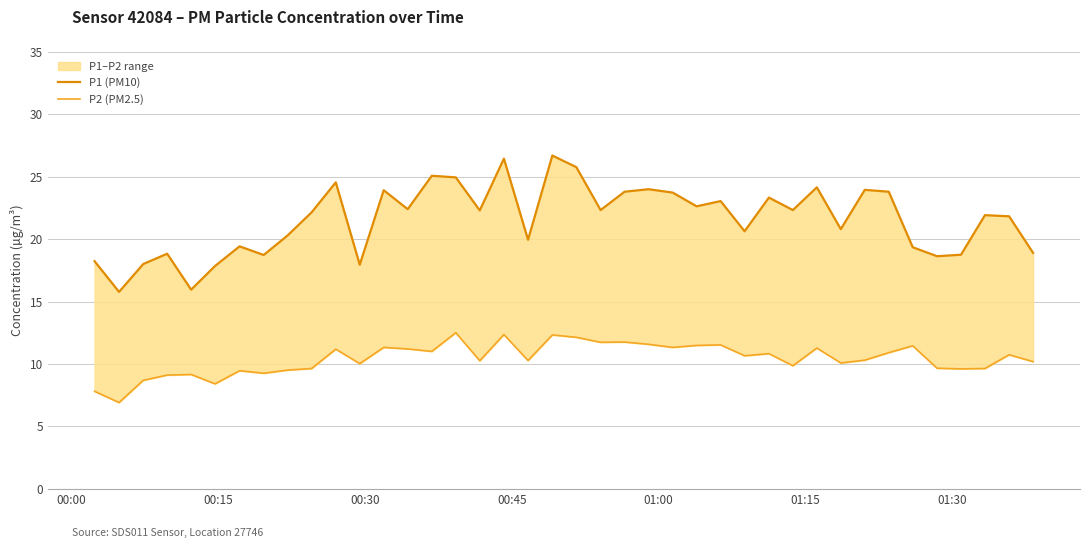

Does the chart have visible grid lines?

Yes